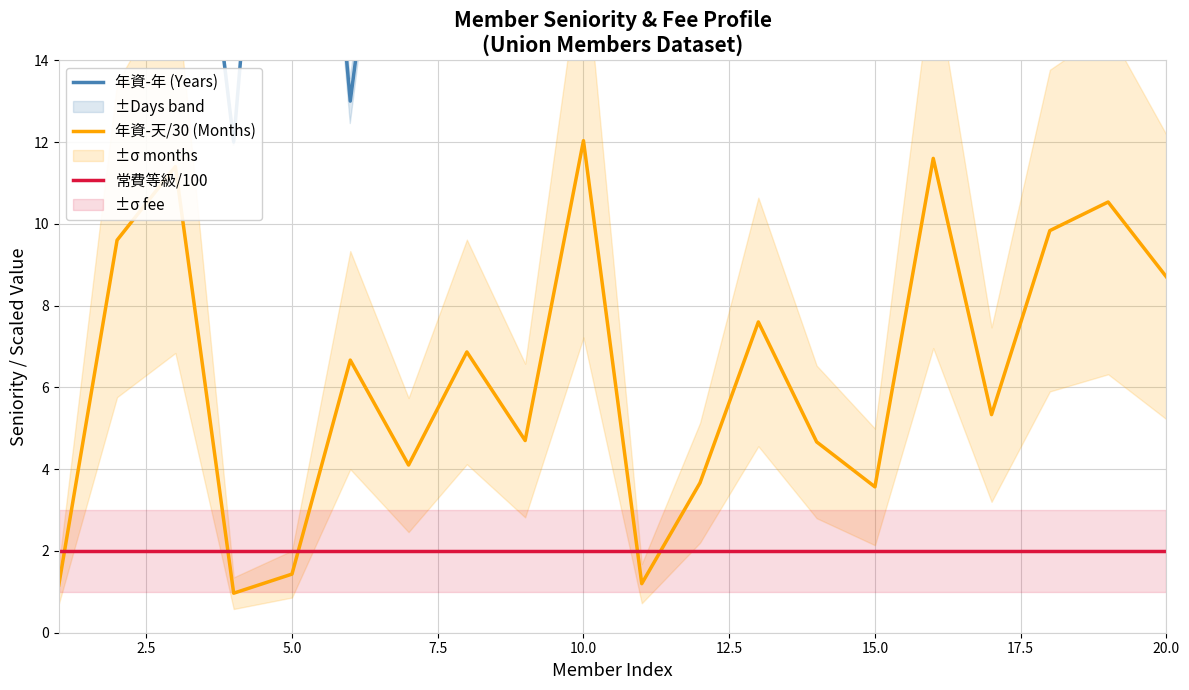

The 常費等級/100 series shows 2.0 at 10.0. True or false?

True